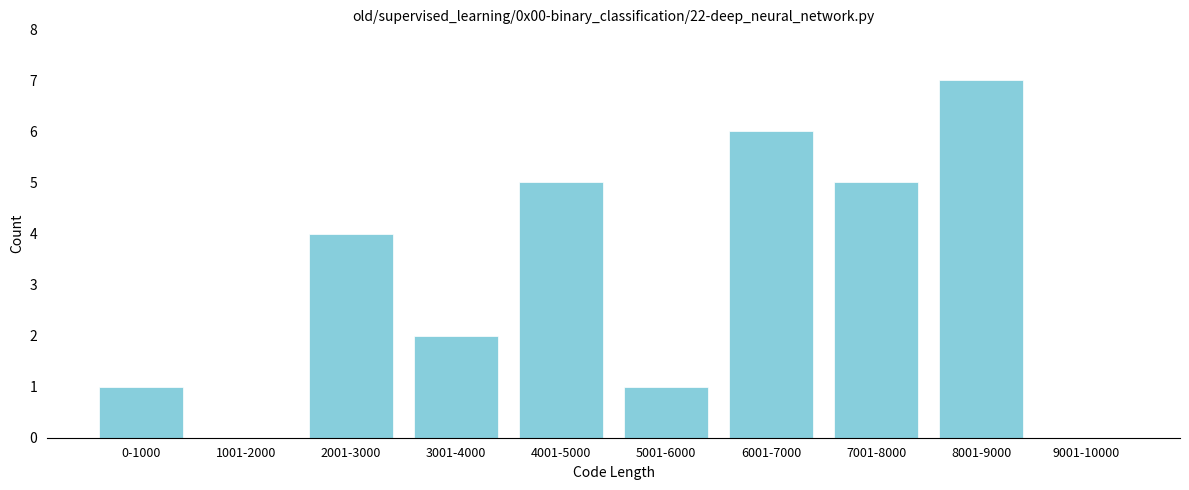

Reading left to right, what are all the values shown in this chart?

0-1000=1	1001-2000=0	2001-3000=4	3001-4000=2	4001-5000=5	5001-6000=1	6001-7000=6	7001-8000=5	8001-9000=7	9001-10000=0